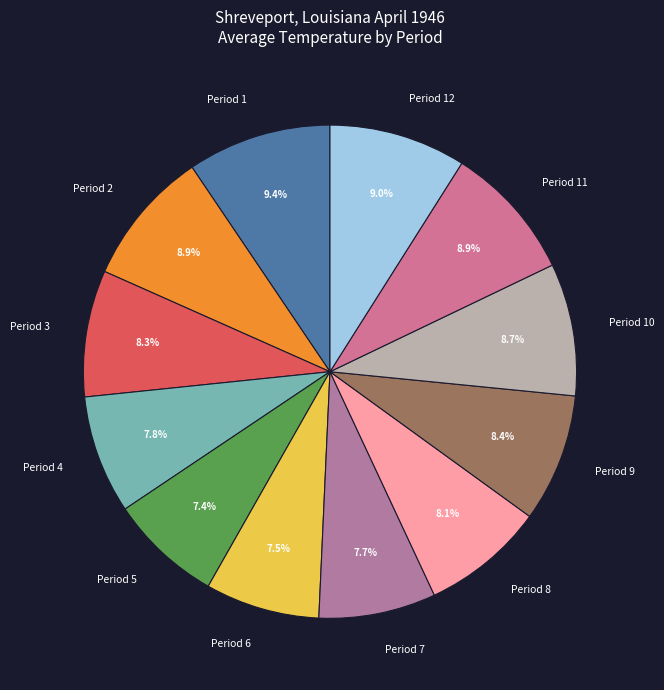

Does Period 9 account for over 50% of the chart?

No